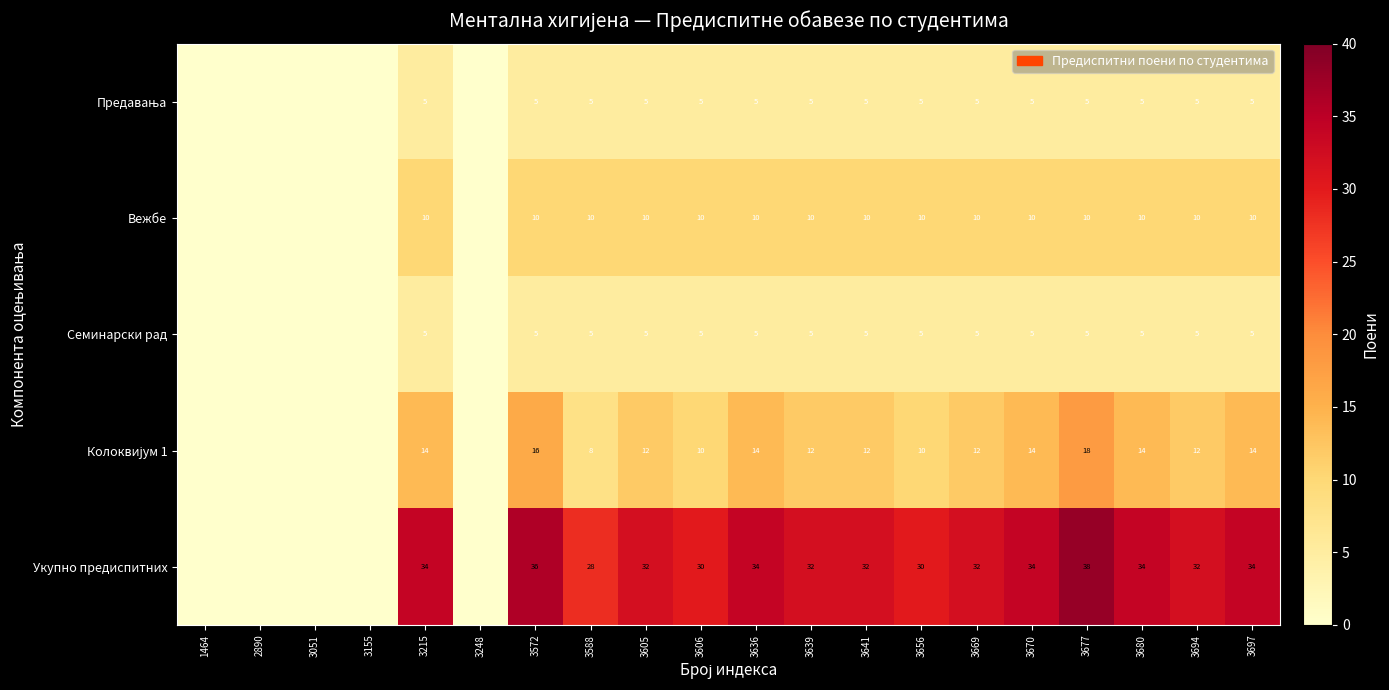

The value of Семинарски рад at 3606 is 8. True or false?

False